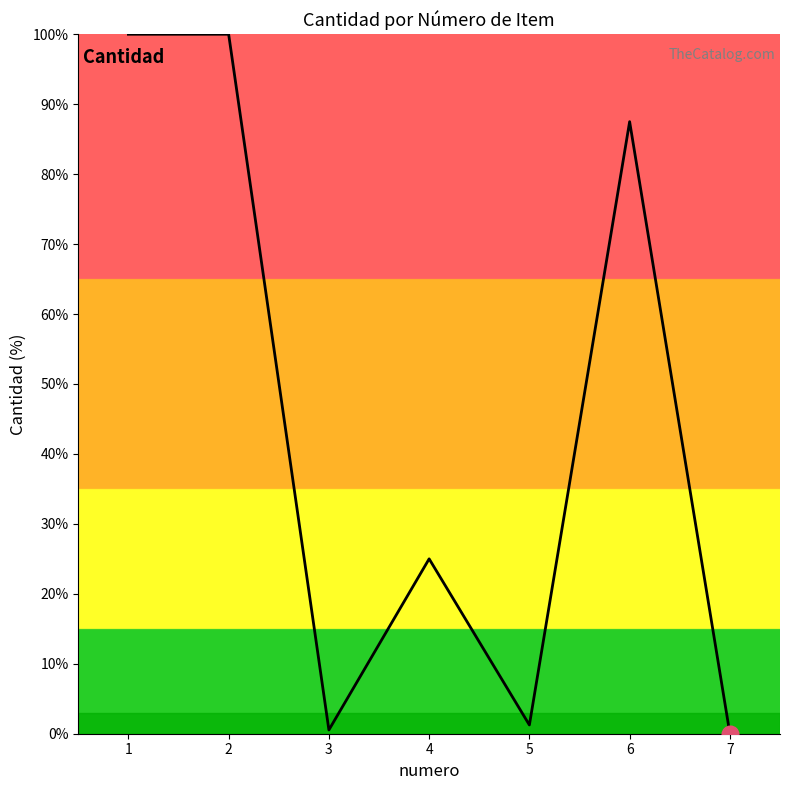

What is the difference between the second highest and minimum values?

100.0